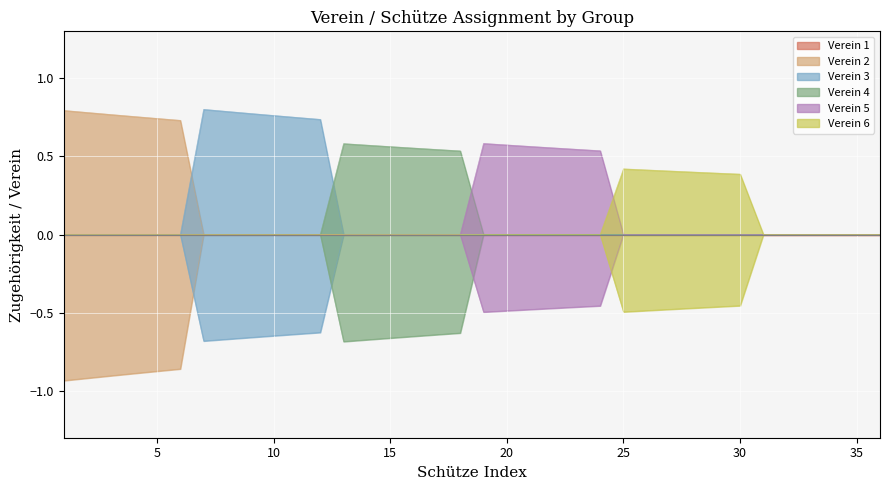

Reading left to right, what are all the values shown in this chart?

Verein 2: -0.9	-0.9	-0.9	-0.9	-0.9	-0.9	-0.0	-0.0	-0.0	-0.0	-0.0	-0.0	-0.0	-0.0	-0.0	-0.0	-0.0	-0.0	-0.0	-0.0	-0.0	-0.0	-0.0	-0.0	-0.0	-0.0	-0.0	-0.0	-0.0	-0.0	-0.0	-0.0	-0.0	-0.0	-0.0	-0.0
Verein 3: -0.0	-0.0	-0.0	-0.0	-0.0	-0.0	-0.7	-0.7	-0.7	-0.6	-0.6	-0.6	-0.0	-0.0	-0.0	-0.0	-0.0	-0.0	-0.0	-0.0	-0.0	-0.0	-0.0	-0.0	-0.0	-0.0	-0.0	-0.0	-0.0	-0.0	-0.0	-0.0	-0.0	-0.0	-0.0	-0.0
Verein 4: -0.0	-0.0	-0.0	-0.0	-0.0	-0.0	-0.0	-0.0	-0.0	-0.0	-0.0	-0.0	-0.7	-0.7	-0.7	-0.7	-0.6	-0.6	-0.0	-0.0	-0.0	-0.0	-0.0	-0.0	-0.0	-0.0	-0.0	-0.0	-0.0	-0.0	-0.0	-0.0	-0.0	-0.0	-0.0	-0.0
Verein 5: 0.0	0.0	0.0	0.0	0.0	0.0	0.0	0.0	0.0	0.0	0.0	0.0	0.0	0.0	0.0	0.0	0.0	0.0	0.6	0.6	0.6	0.6	0.5	0.5	0.0	0.0	0.0	0.0	0.0	0.0	0.0	0.0	0.0	0.0	0.0	0.0
Verein 6: -0.0	-0.0	-0.0	-0.0	-0.0	-0.0	-0.0	-0.0	-0.0	-0.0	-0.0	-0.0	-0.0	-0.0	-0.0	-0.0	-0.0	-0.0	-0.0	-0.0	-0.0	-0.0	-0.0	-0.0	-0.5	-0.5	-0.5	-0.5	-0.5	-0.5	-0.0	-0.0	-0.0	-0.0	-0.0	-0.0